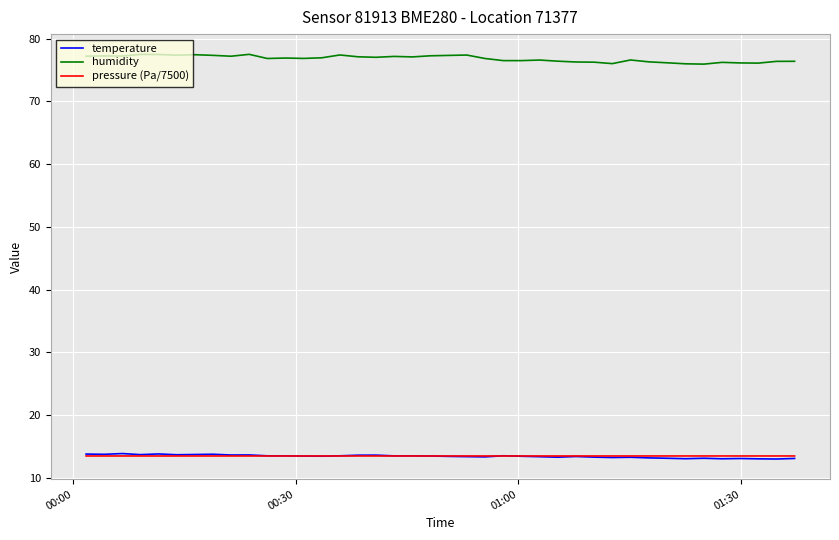

Which series has the widest spread of values?

humidity